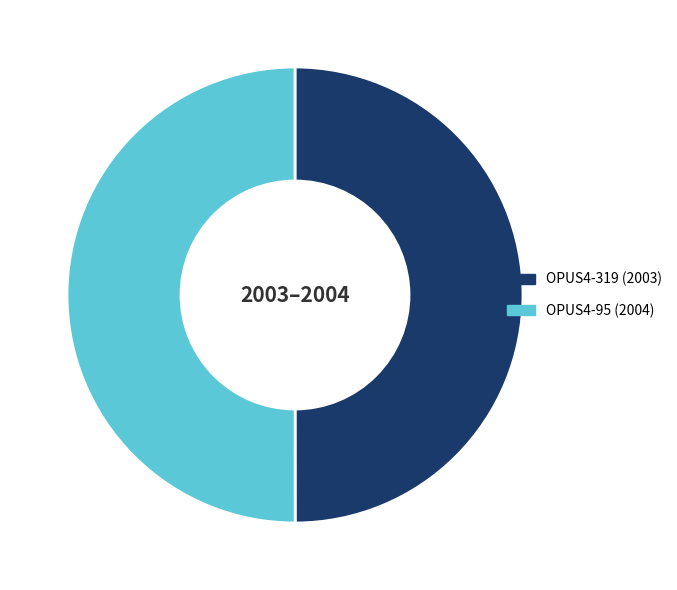

True or false: OPUS4-319 accounts for 56% of the total.

False